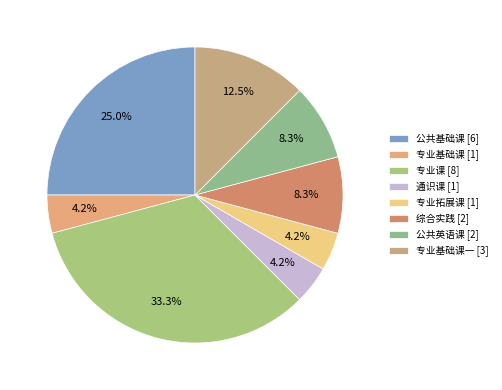

To the nearest percent, what is the difference between the largest and smallest slice percentages?

29%